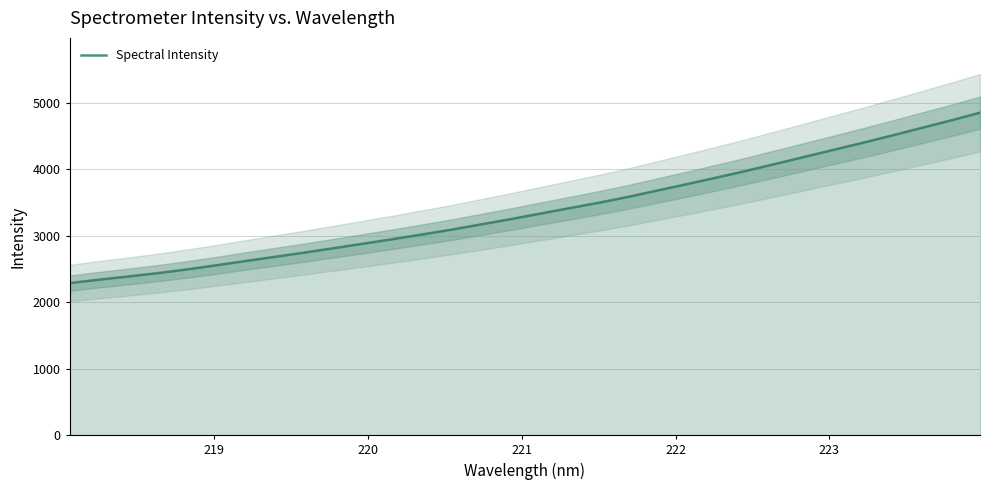

What is the maximum value shown in the chart?

4852.4